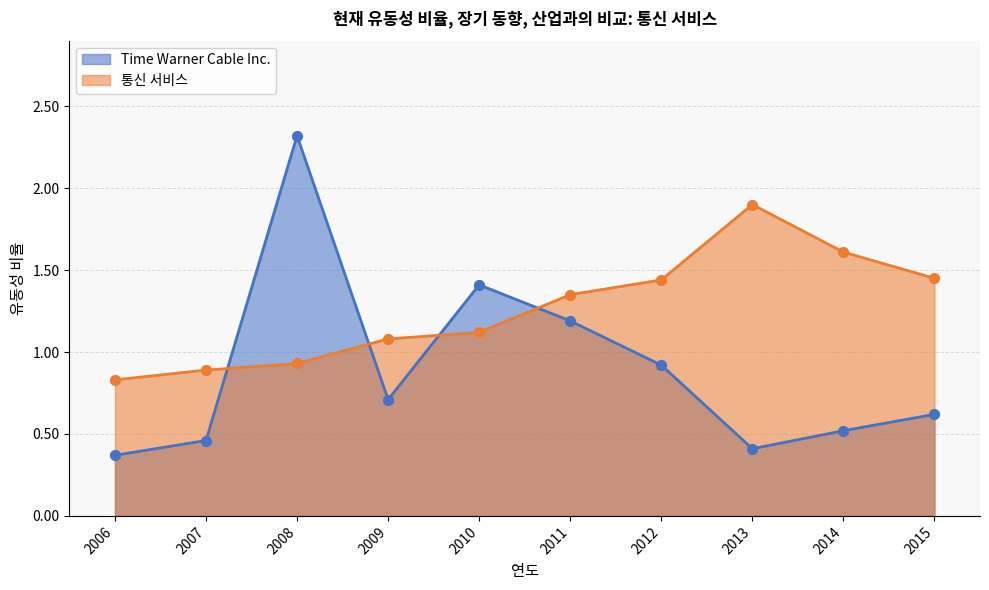

Which series has the largest total across all categories?

통신 서비스